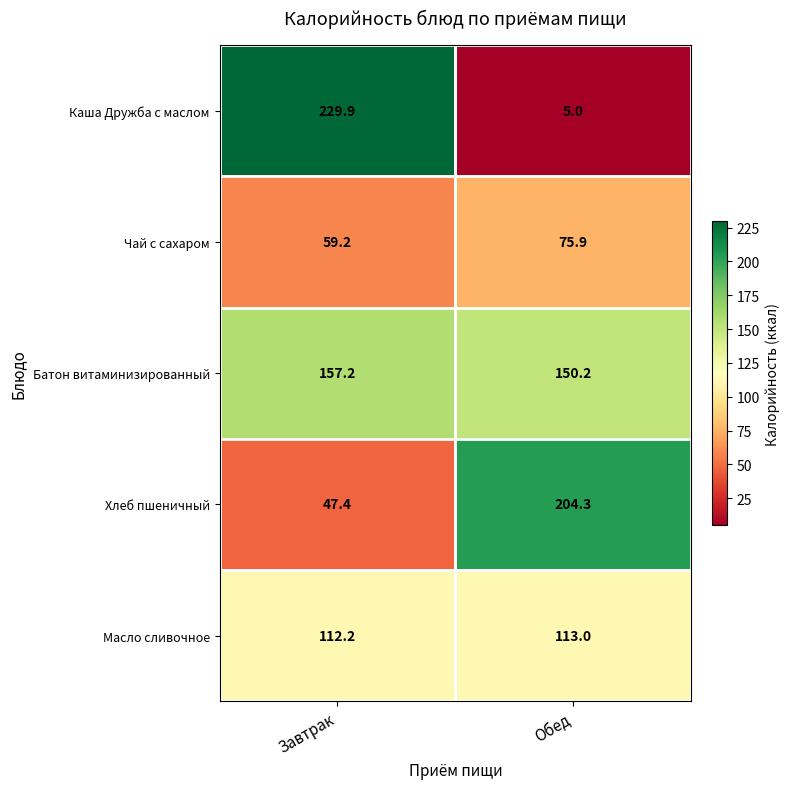

What is the spread (max minus min) of values at Обед?

199.3